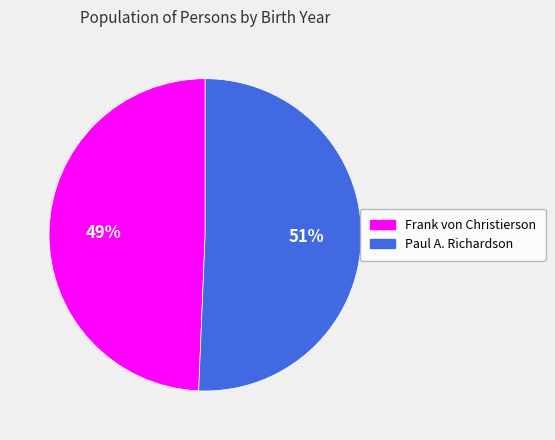

How many slices are in this pie chart?

2